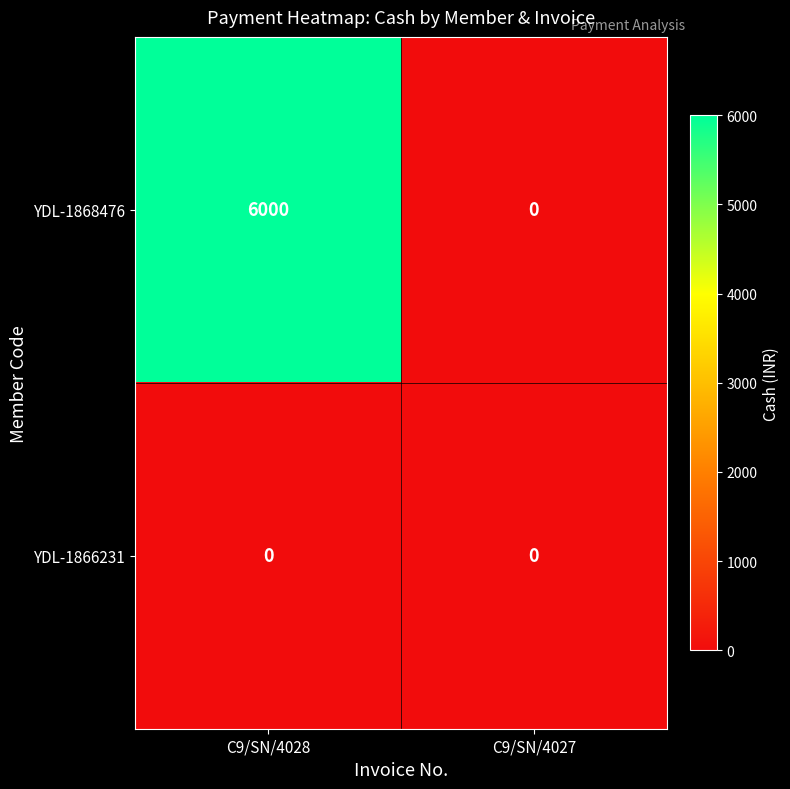

Rank the series by their average value, from highest to lowest.

YDL-1868476, YDL-1866231